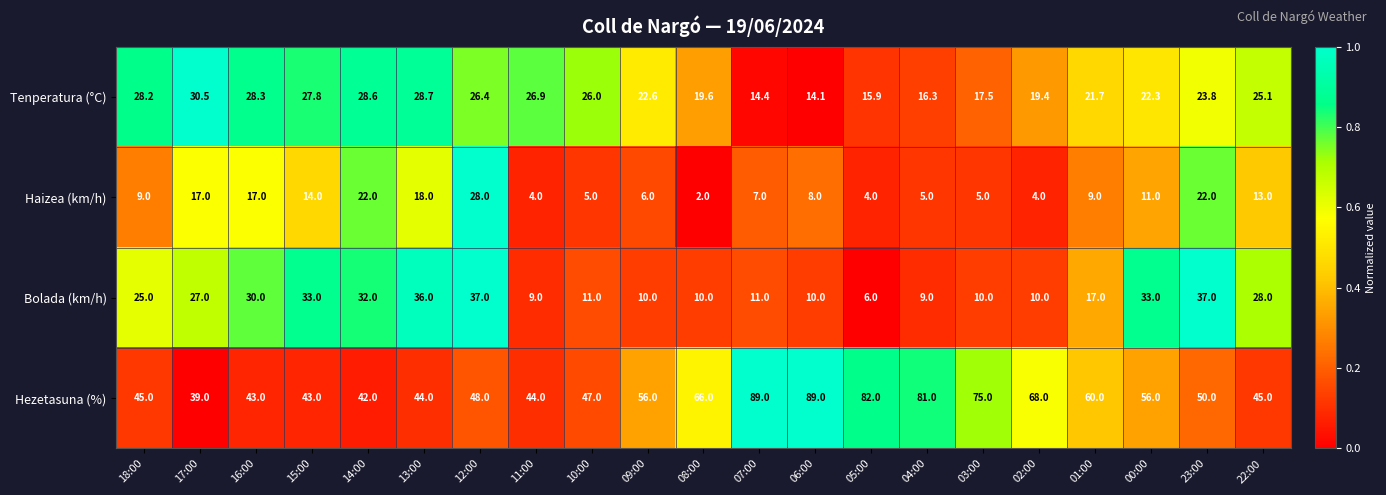

At 09:00, list the series in order from smallest to largest.

Haizea (km/h), Bolada (km/h), Tenperatura (°C), Hezetasuna (%)